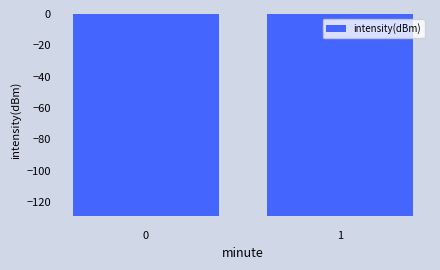

What is the change in value from 0 to 1?

+0.5